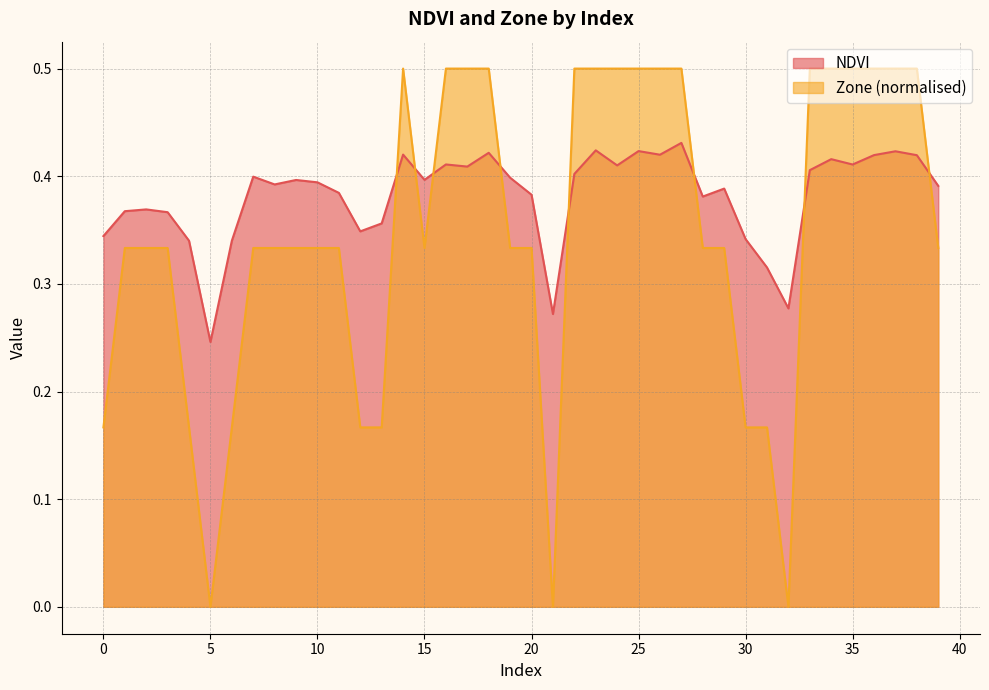

What are all the series names shown in the legend?

NDVI, Zone (normalised)